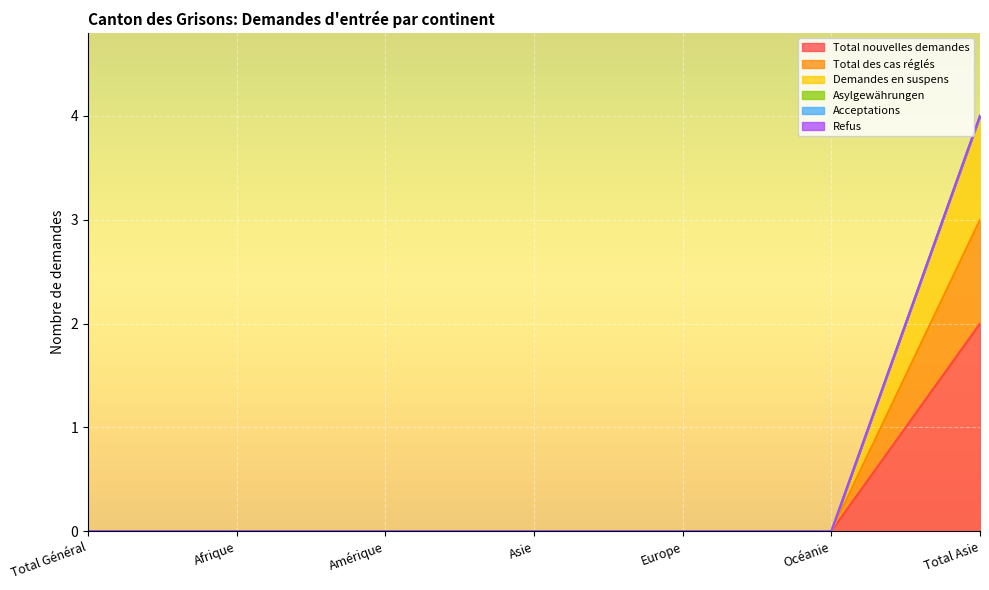

Is it true that Demandes en suspens equals 0 at Europe?

True